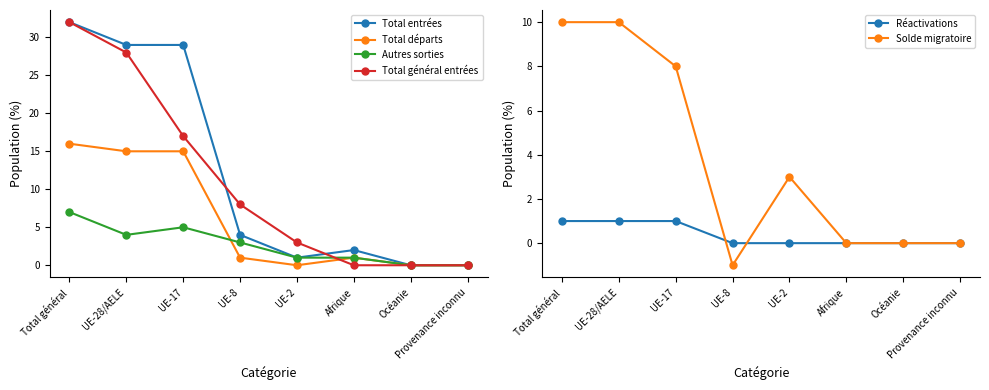

Reading left to right, list all the values displayed in this chart.

Total entrées: 32	29	29	4	1	2	0	0
Total départs: 16	15	15	1	0	1	0	0
Autres sorties: 7	4	5	3	1	1	0	0
Total général entrées: 32	28	17	8	3	0	0	0
Réactivations: 1	1	1	0	0	0	0	0
Solde migratoire: 10	10	8	-1	3	0	0	0